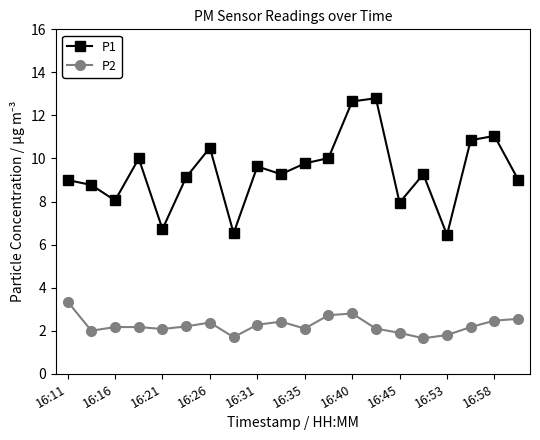

How many distinct data groups are displayed?

2